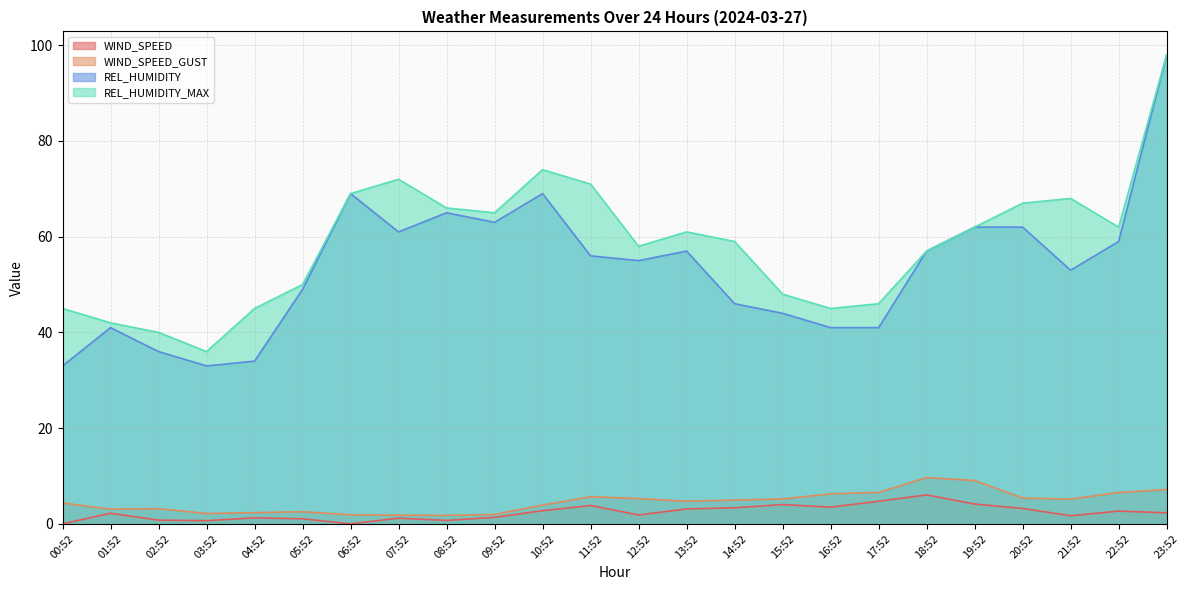

The value of REL_HUMIDITY at 08:52 is 93.8. True or false?

False